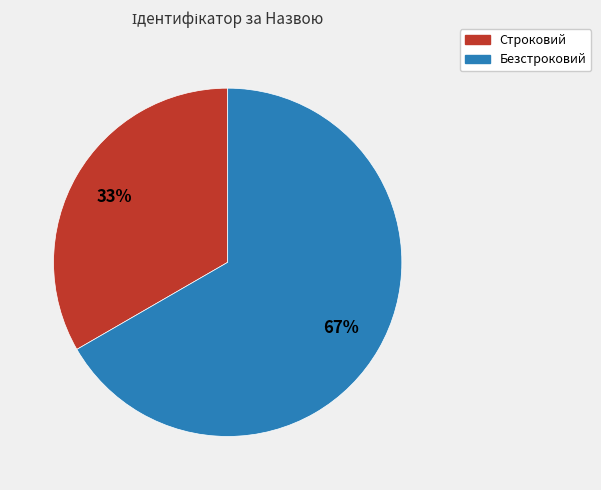

Approximately how many times larger is the value at Строковий compared to Безстроковий?

0.5